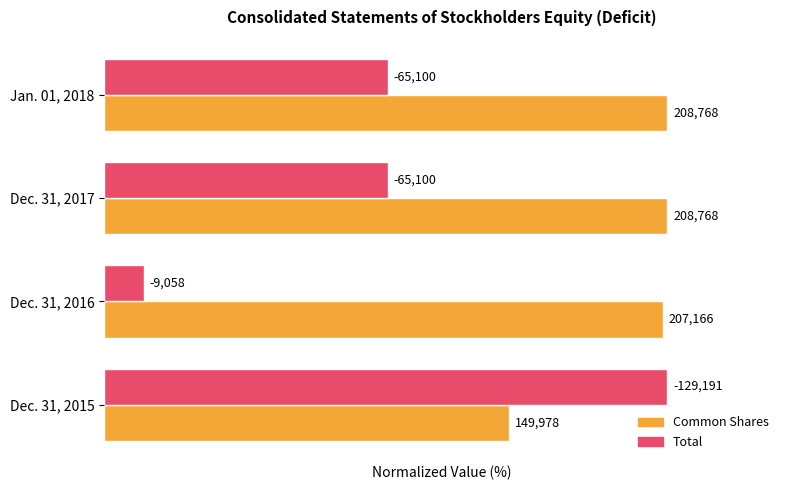

What are all the series names shown in the legend?

Common Shares, Total